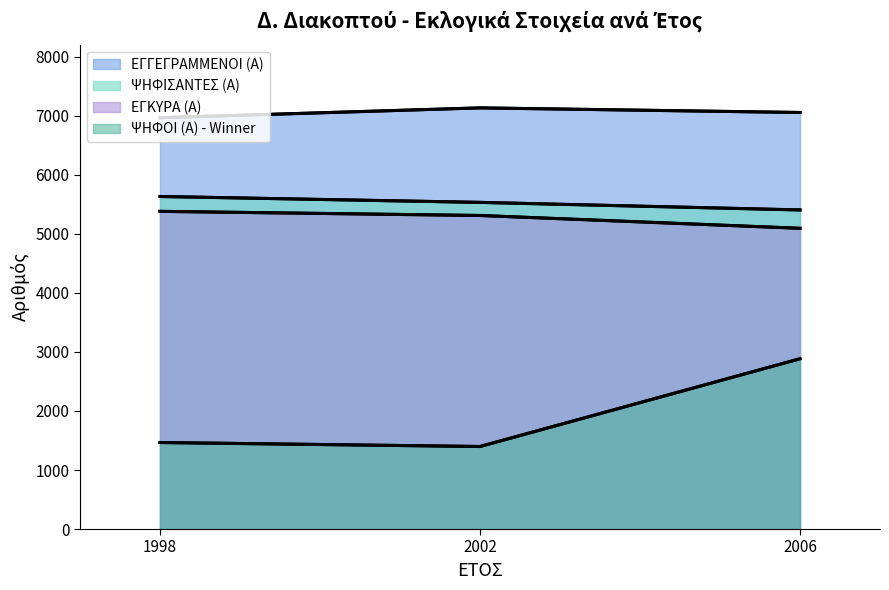

Reading left to right, transcribe all the data shown in this chart.

ΕΓΓΕΓΡΑΜΜΕΝΟΙ (Α): 1998=6968	2002=7135	2006=7057
ΨΗΦΙΣΑΝΤΕΣ (Α): 1998=5634	2002=5534	2006=5406
ΕΓΚΥΡΑ (Α): 1998=5382	2002=5312	2006=5095
ΨΗΦΟΙ (Α) - Winner: 1998=1466	2002=1398	2006=2885